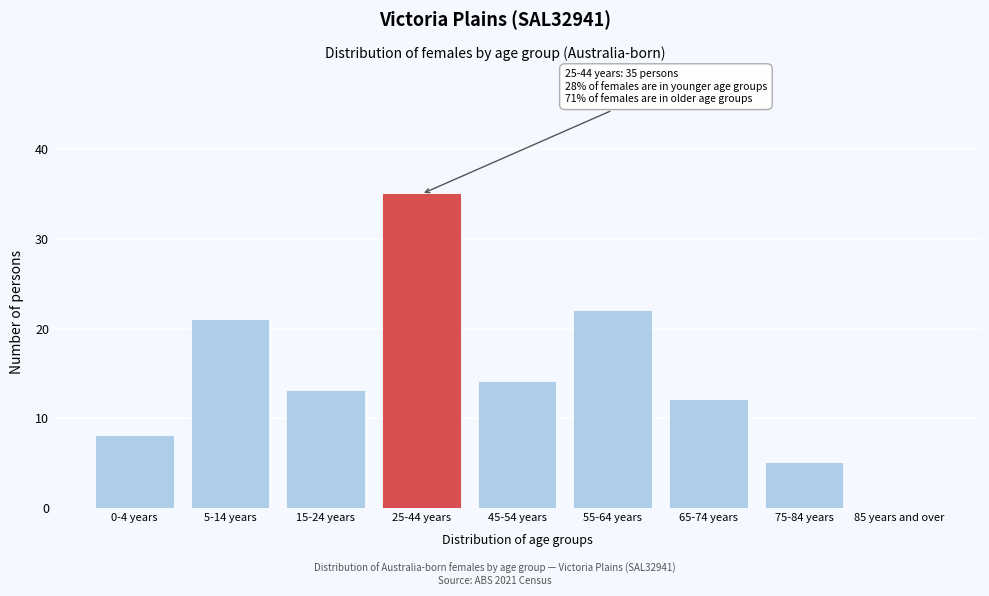

Reading left to right, extract all data points from this chart.

0-4 years=8	5-14 years=21	15-24 years=13	25-44 years=35	45-54 years=14	55-64 years=22	65-74 years=12	75-84 years=5	85 years and over=0